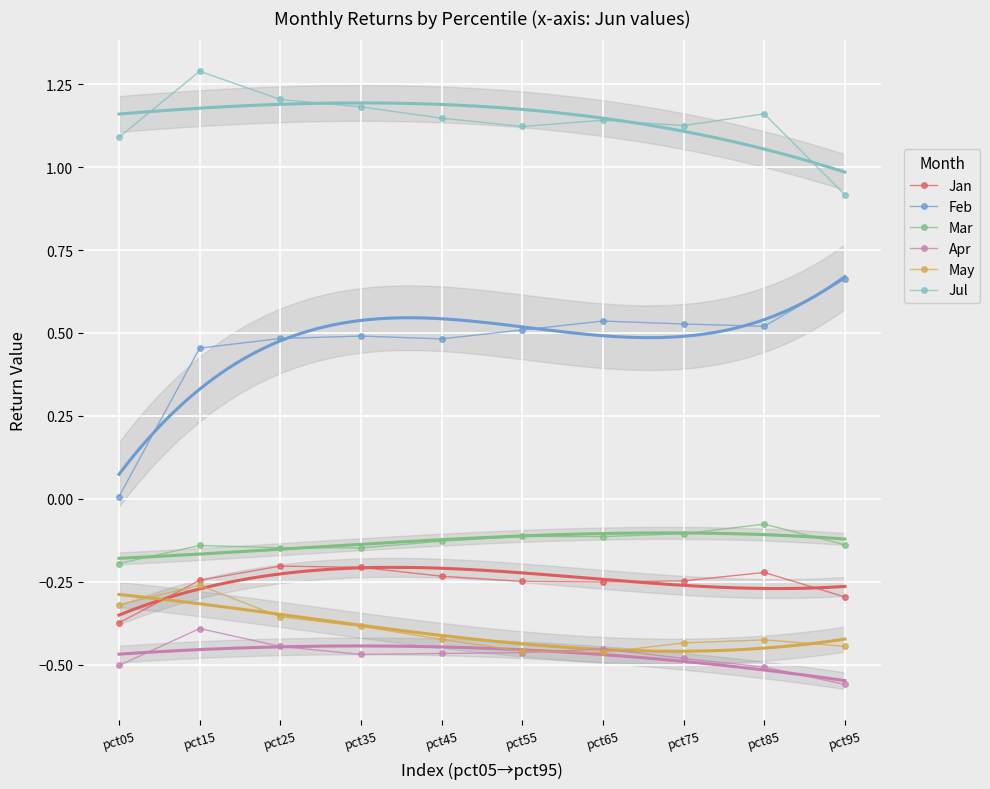

What is the highest value of the Apr series?

-0.4